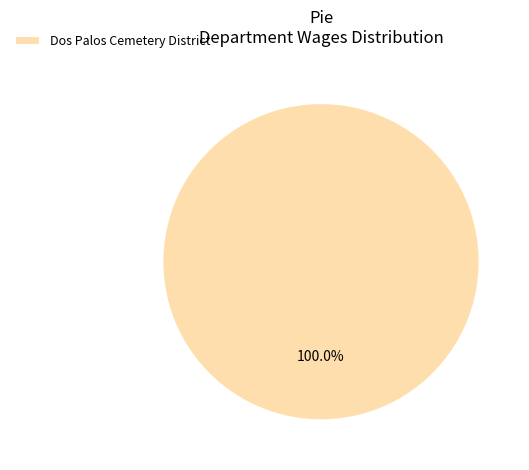

Rank the categories by value from highest to lowest.

Dos Palos Cemetery District